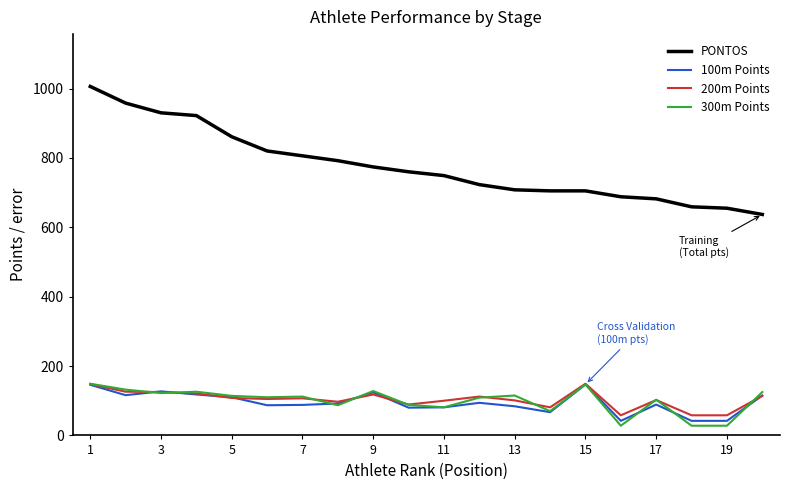

What is the minimum value shown in the chart?

28